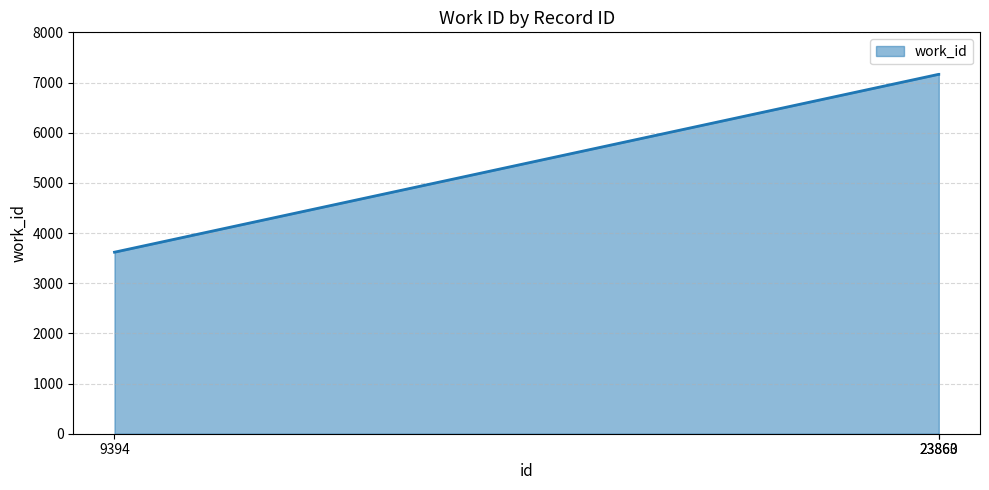

What is the average value?

5981